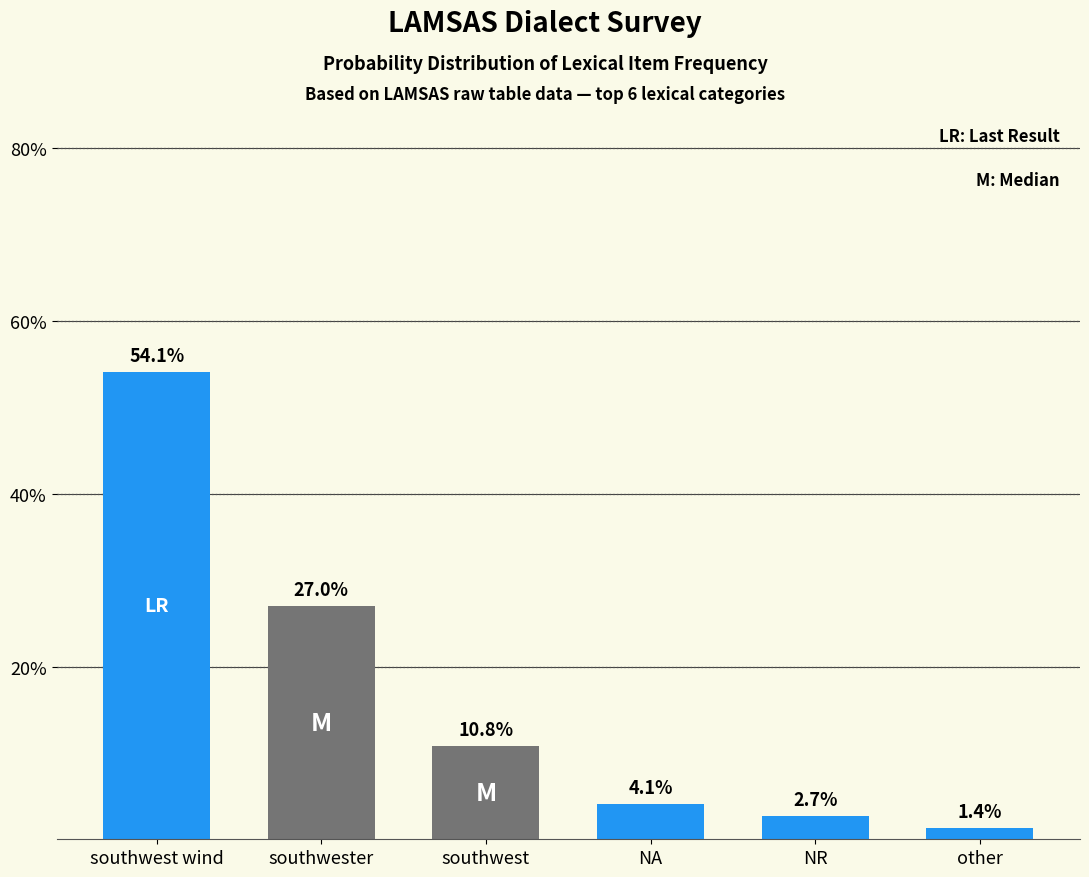

Is it true that the value at southwester is 27.0?

True